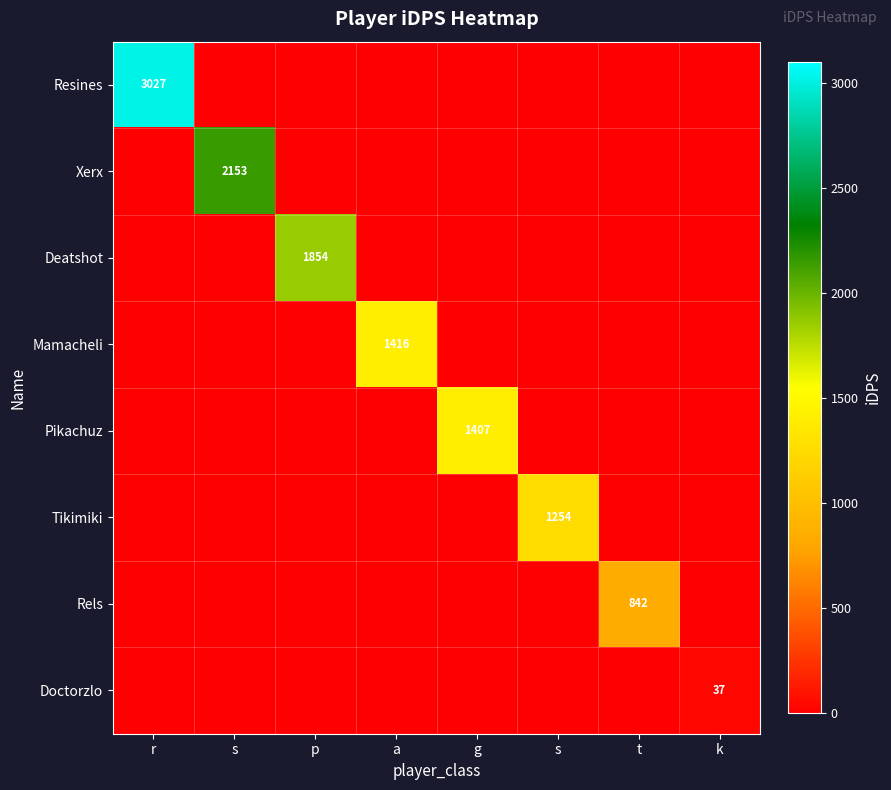

What is the maximum value for Tikimiki?

1254.2